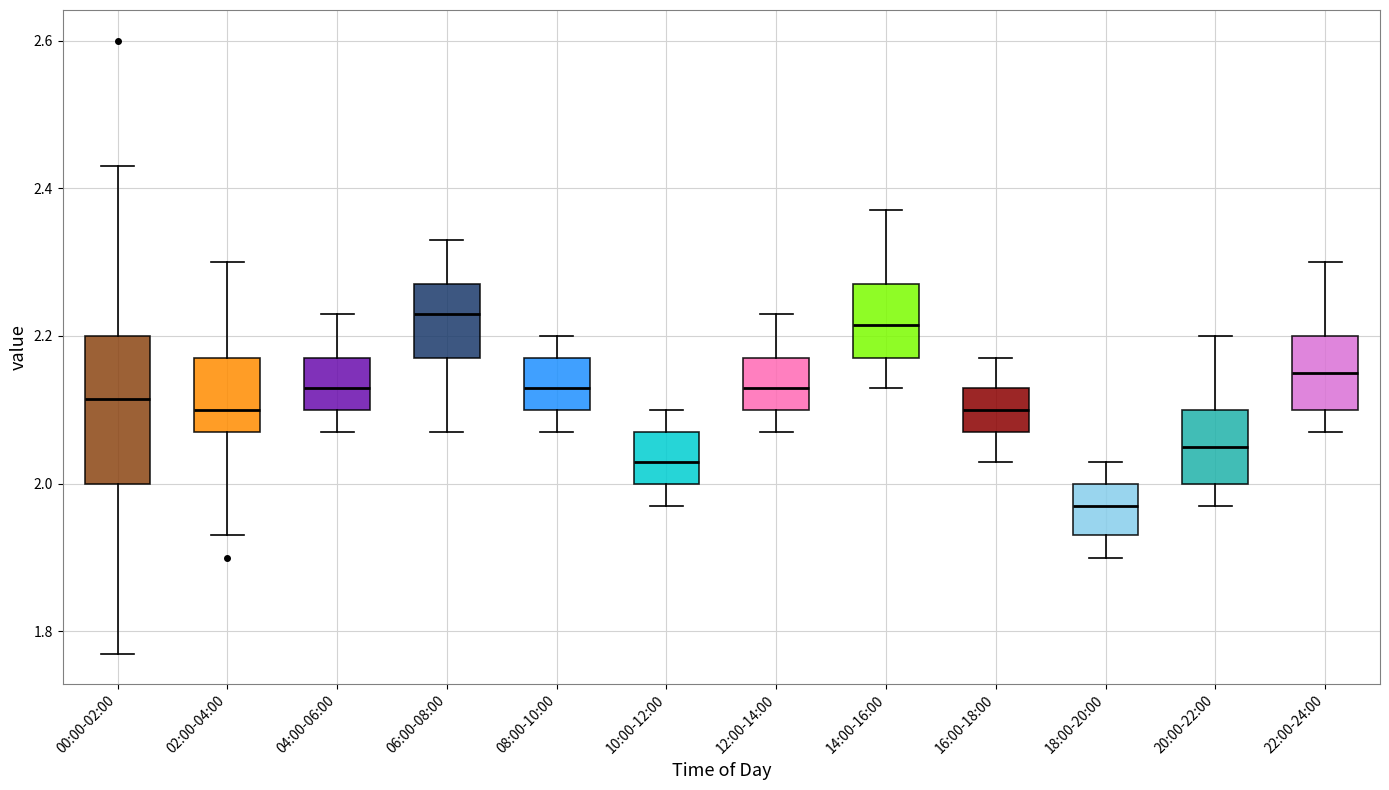

Reading left to right, read every box against the y-axis: the position of its median line, the range the box covers, and the ends of its whiskers. The values are not printed on the chart, so give them approximately, as read against the axis.

00:00-02:00: median 2.12, box 2.00 to 2.20, whiskers 1.78 to 2.44
02:00-04:00: median 2.10, box 2.08 to 2.18, whiskers 1.94 to 2.30
04:00-06:00: median 2.14, box 2.10 to 2.18, whiskers 2.08 to 2.24
06:00-08:00: median 2.24, box 2.18 to 2.28, whiskers 2.08 to 2.34
08:00-10:00: median 2.14, box 2.10 to 2.18, whiskers 2.08 to 2.20
10:00-12:00: median 2.04, box 2.00 to 2.08, whiskers 1.98 to 2.10
12:00-14:00: median 2.14, box 2.10 to 2.18, whiskers 2.08 to 2.24
14:00-16:00: median 2.22, box 2.18 to 2.28, whiskers 2.14 to 2.38
16:00-18:00: median 2.10, box 2.08 to 2.14, whiskers 2.04 to 2.18
18:00-20:00: median 1.98, box 1.94 to 2.00, whiskers 1.90 to 2.04
20:00-22:00: median 2.06, box 2.00 to 2.10, whiskers 1.98 to 2.20
22:00-24:00: median 2.16, box 2.10 to 2.20, whiskers 2.08 to 2.30